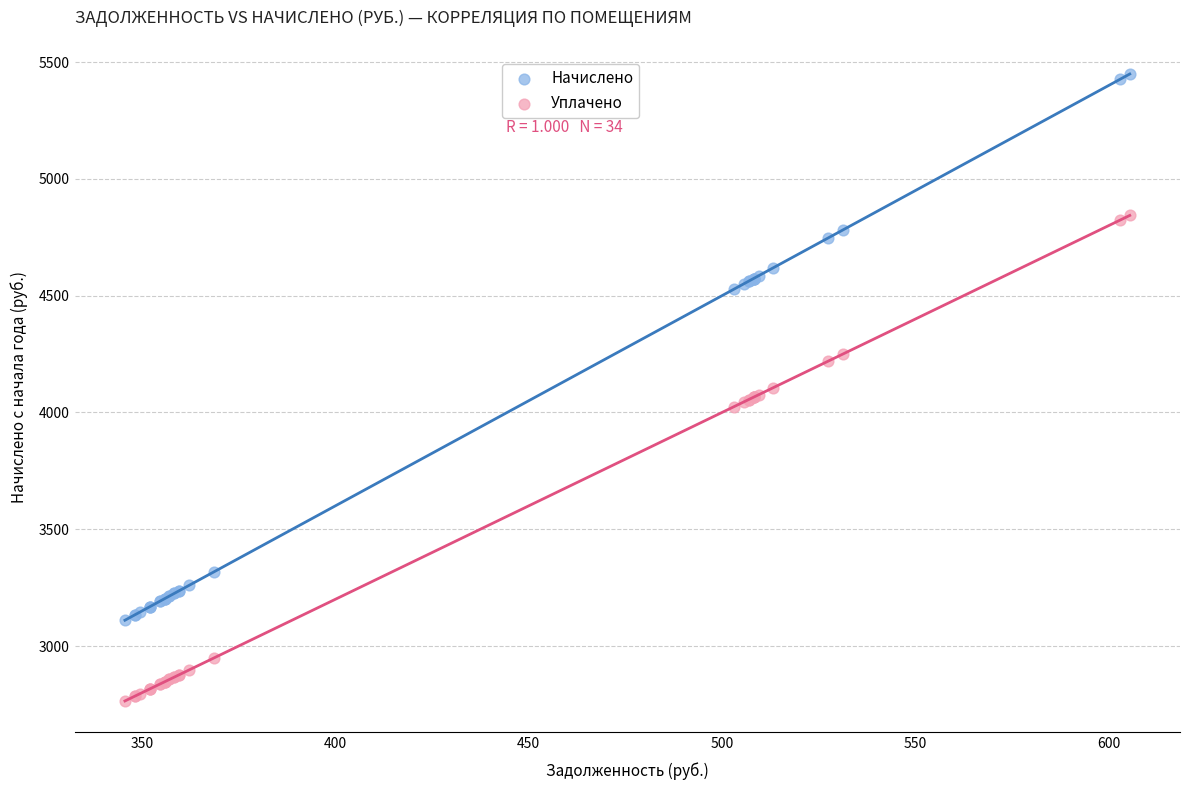

Which series has the widest spread of Y values?

Начислено